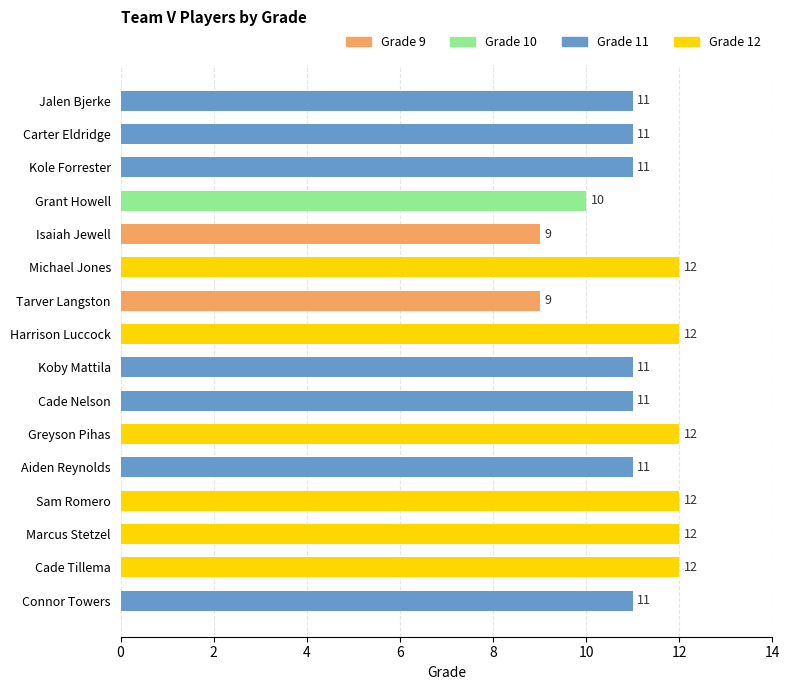

Reading left to right, what are all the values shown in this chart?

11	11	11	10	9	12	9	12	11	11	12	11	12	12	12	11